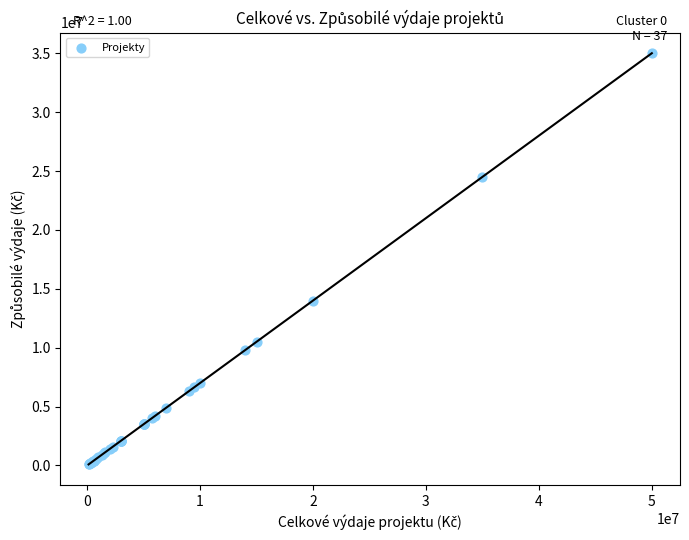

What Y value in the scatter plot is closest to 17545500?

14000000